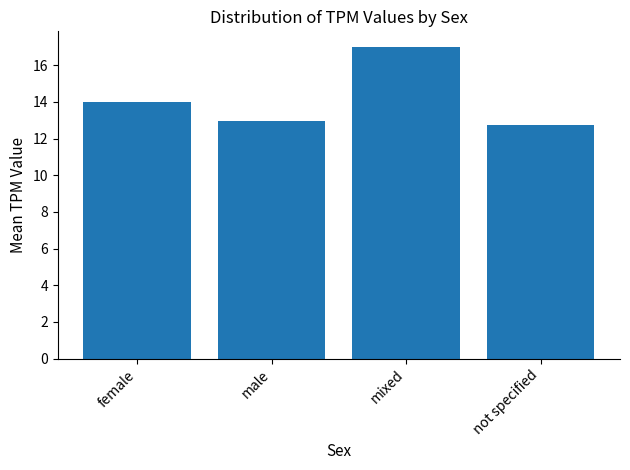

List the labels in order of value, largest first.

mixed, female, male, not specified